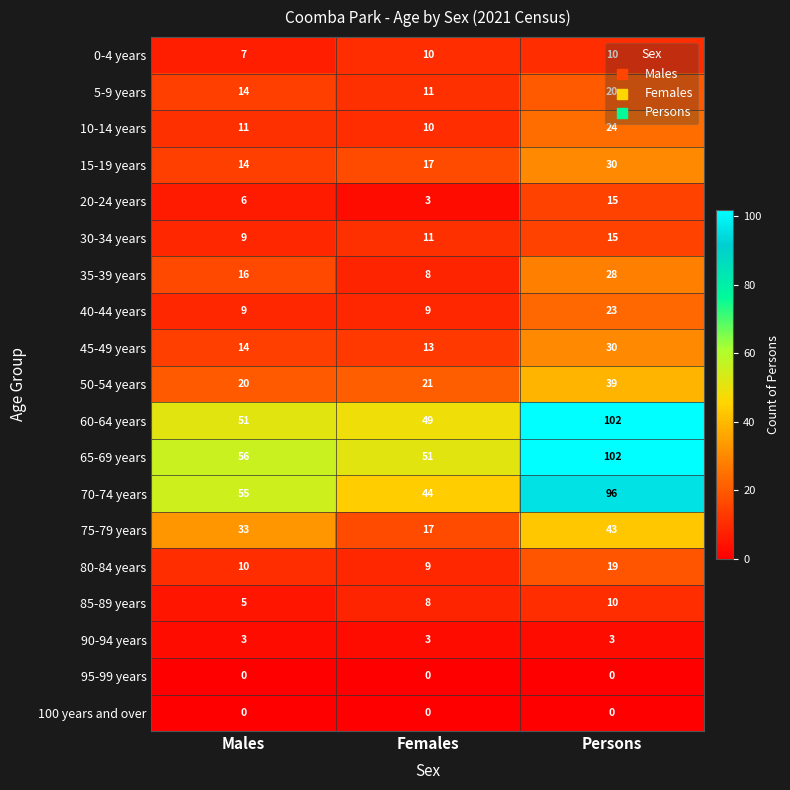

The 15-19 years series shows 14 at Males. True or false?

True